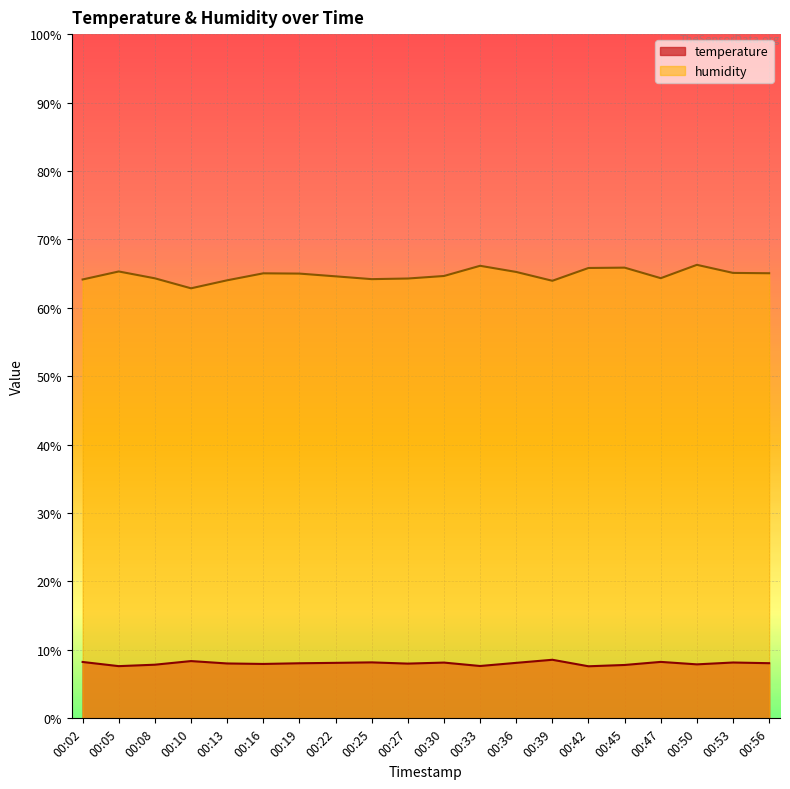

At which label is temperature closest to 8?

00:27